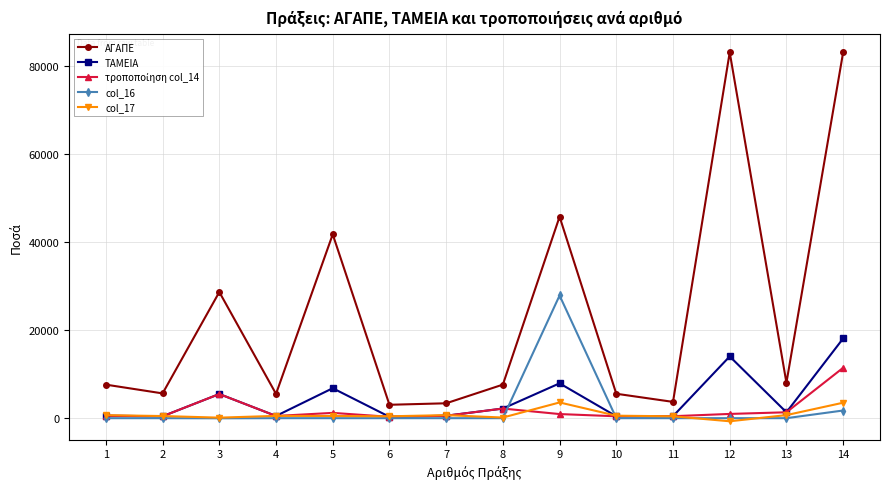

Count the number of categories in the chart.

14